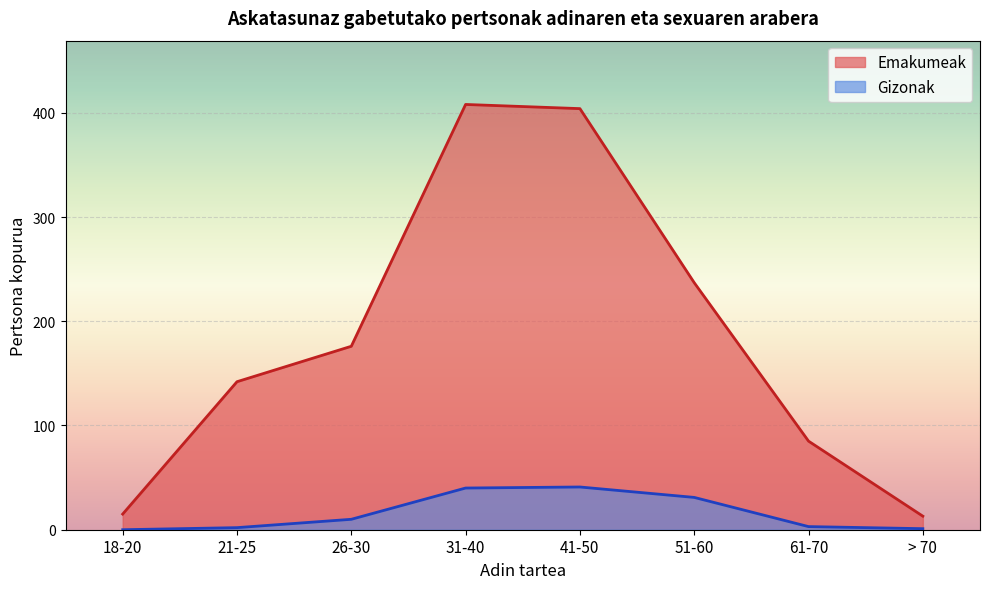

Rank the series by their maximum value, from lowest to highest.

Gizonak, Emakumeak